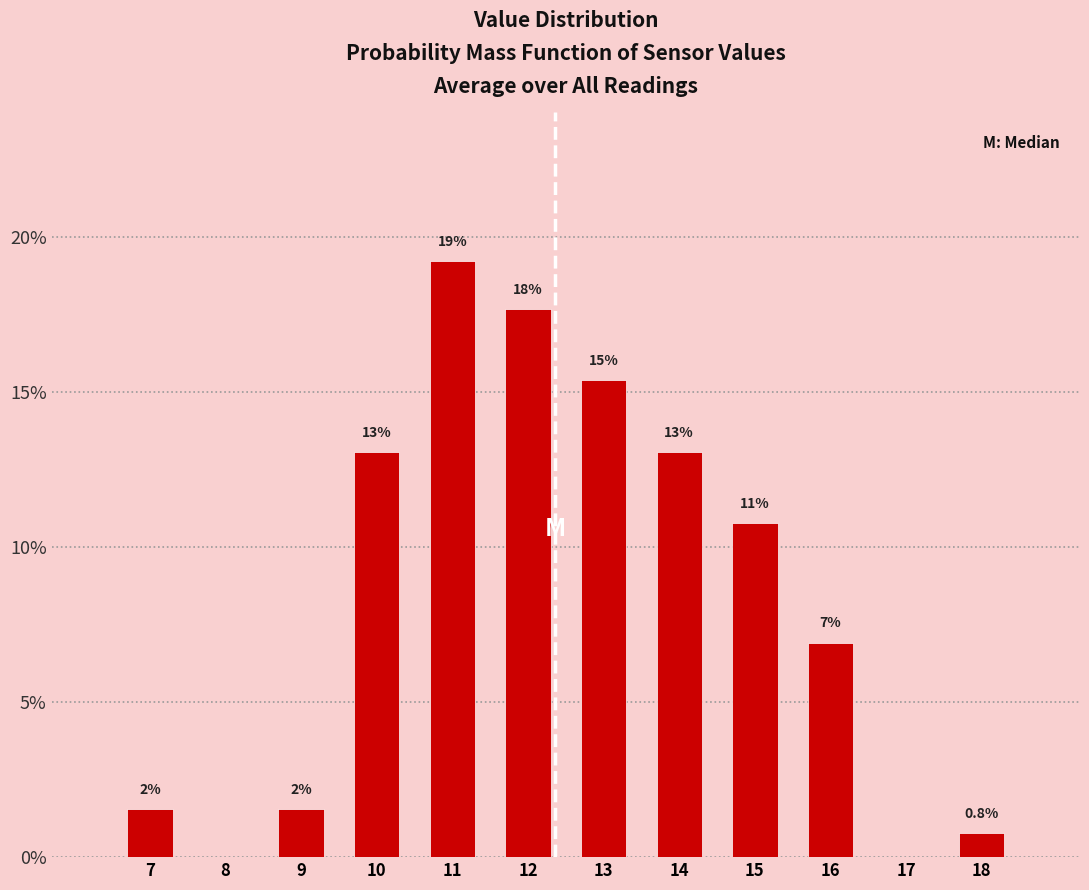

Are the bars horizontal?

No